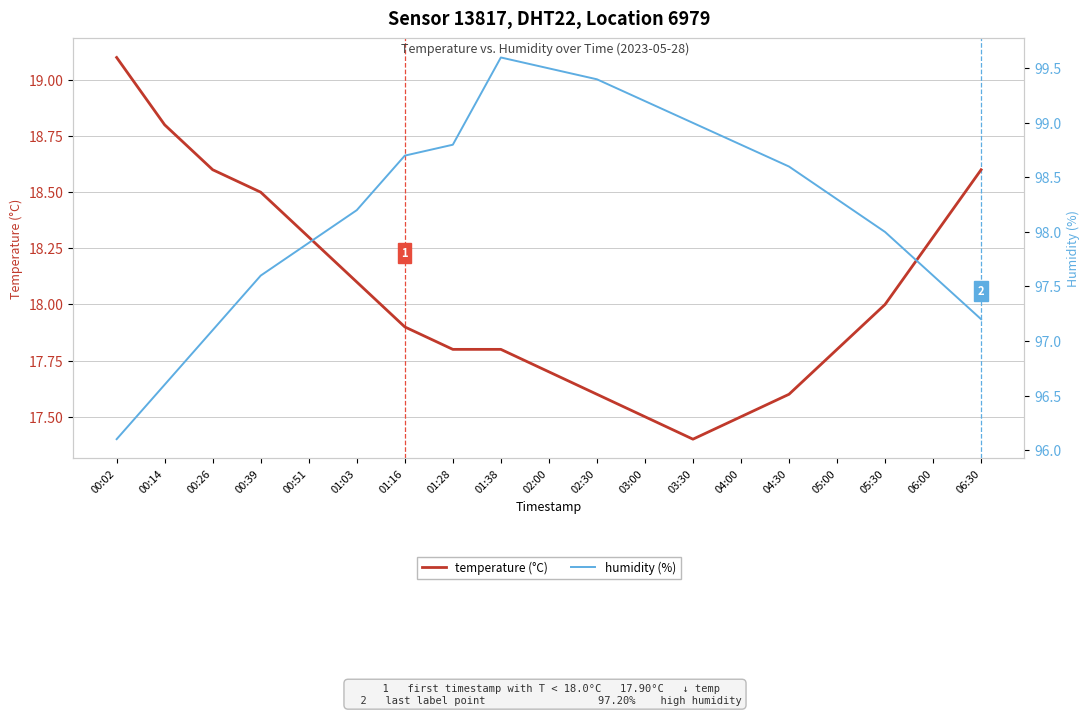

Reading left to right, what are all the values shown in this chart?

temperature (°C): 19.1	18.8	18.6	18.5	18.3	18.1	17.9	17.8	17.8	17.7	17.6	17.5	17.4	17.5	17.6	17.8	18.0	18.3	18.6
humidity (%): 96.1	96.6	97.1	97.6	97.9	98.2	98.7	98.8	99.6	99.5	99.4	99.2	99.0	98.8	98.6	98.3	98.0	97.6	97.2